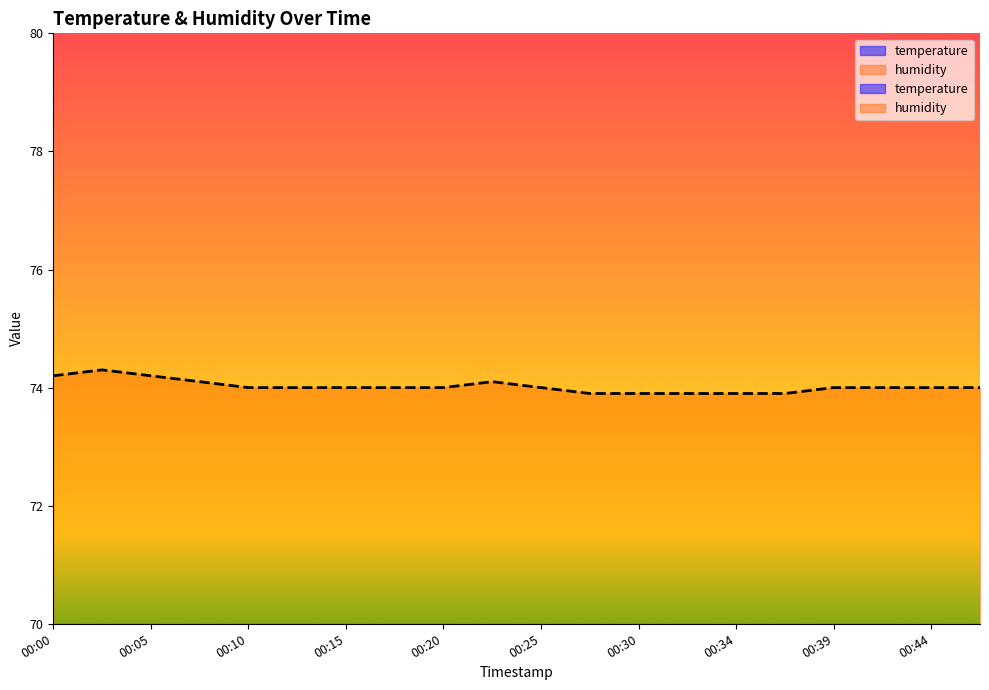

How many lines are shown in the chart?

1